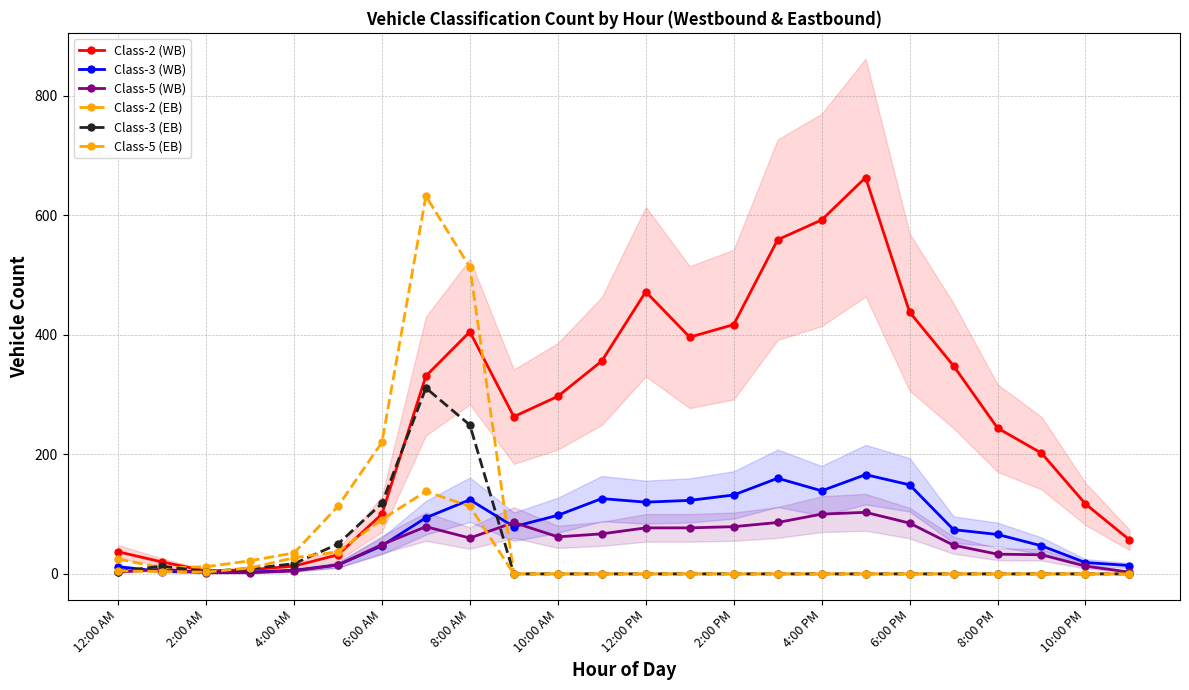

How many values in the Class-2 (EB) series exceed 0?

9